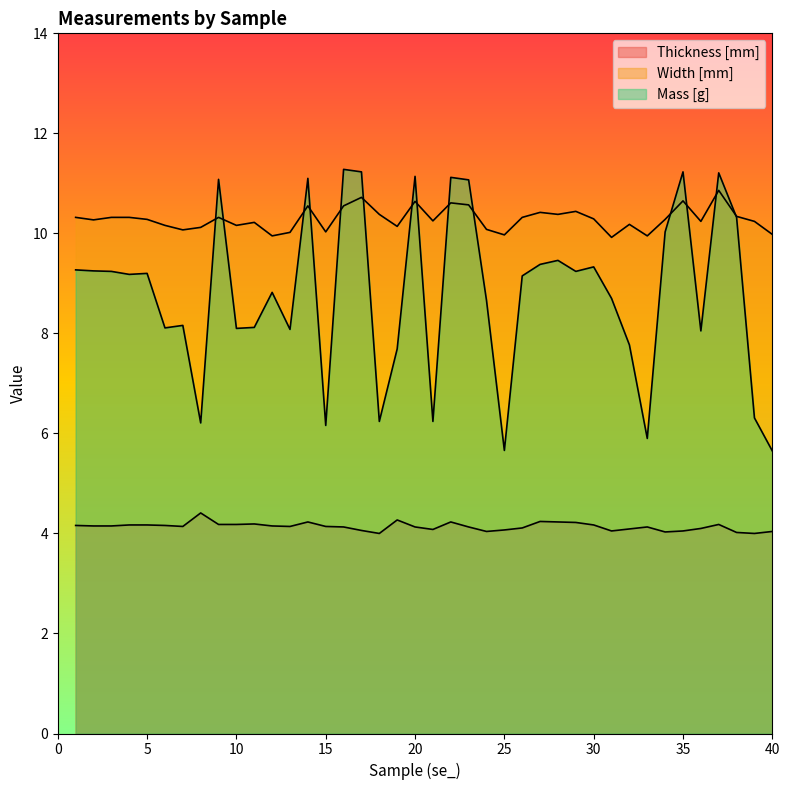

At how many categories does at least one series exceed 5?

40